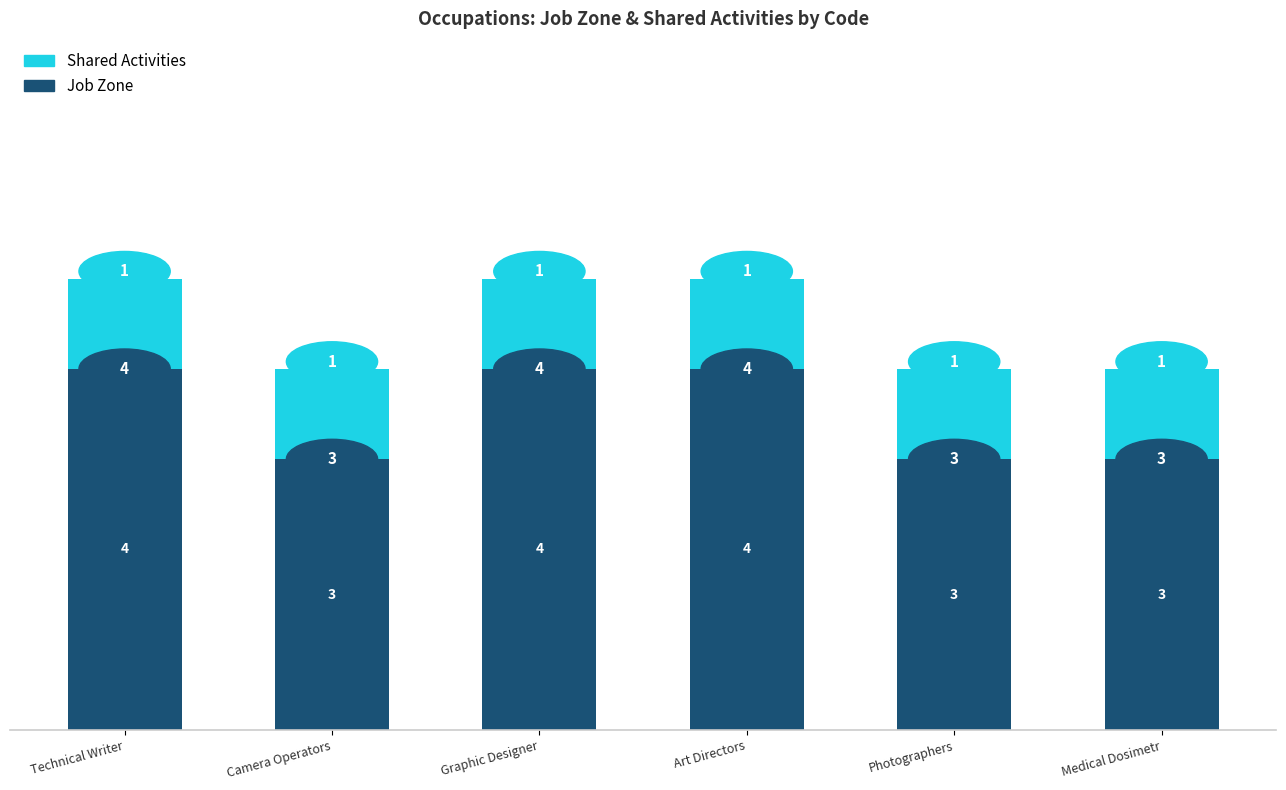

The value of Job Zone at Art Directors is 4. True or false?

True